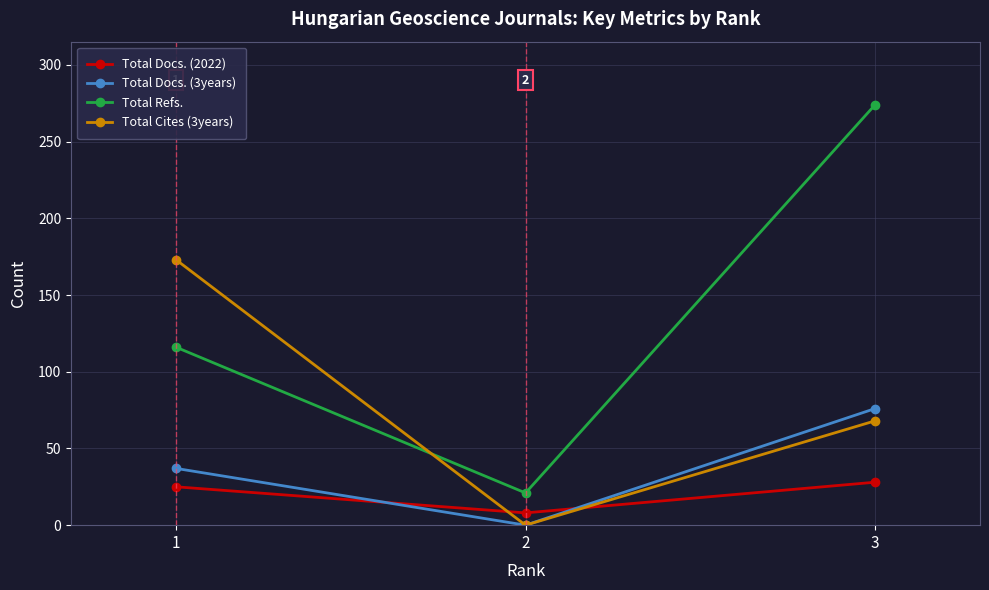

Rank the categories by Total Docs. (3years) value from lowest to highest.

2, 1, 3